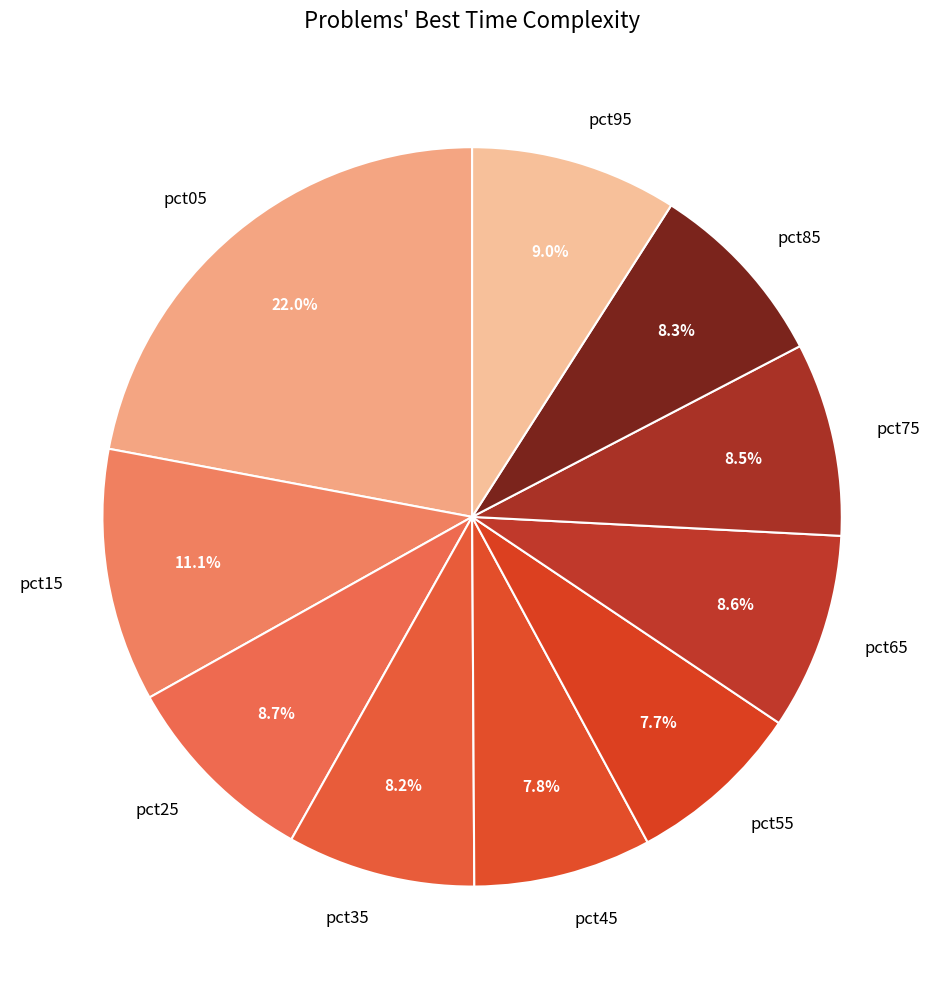

To the nearest percent, what percentage of the pie is pct25?

9%